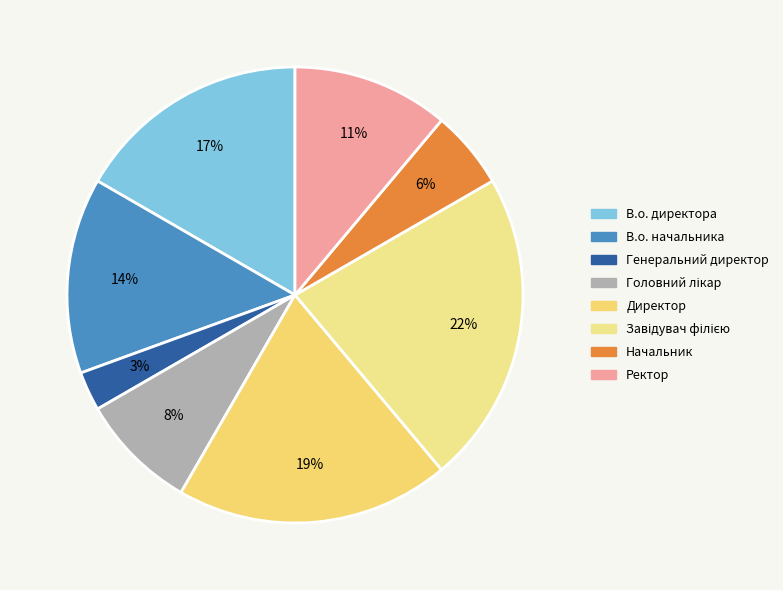

How many segments does this pie chart have?

8